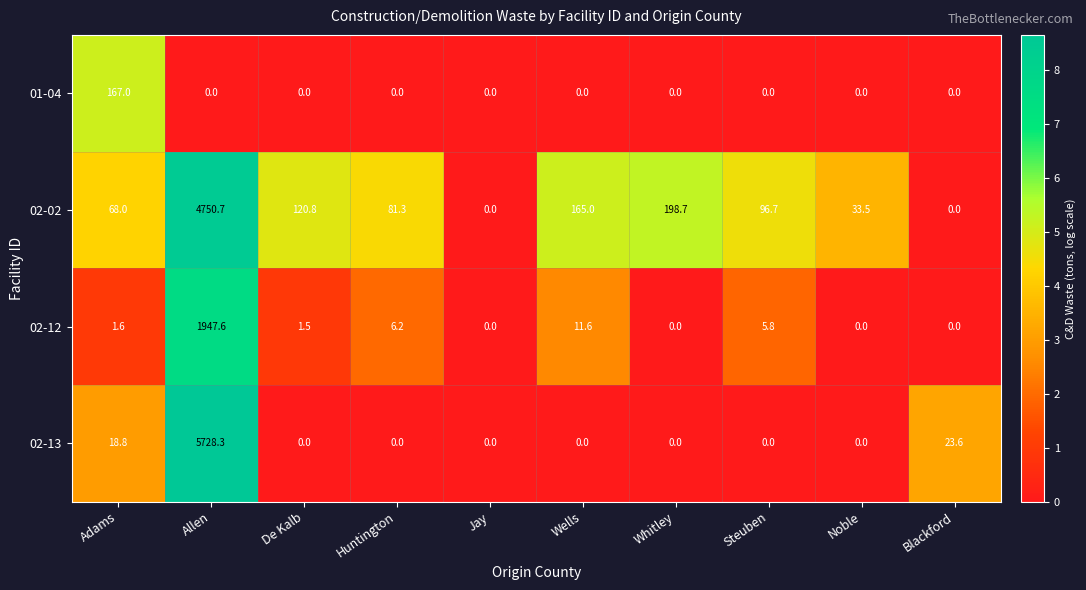

What is the highest value of the 02-12 series?

1947.6